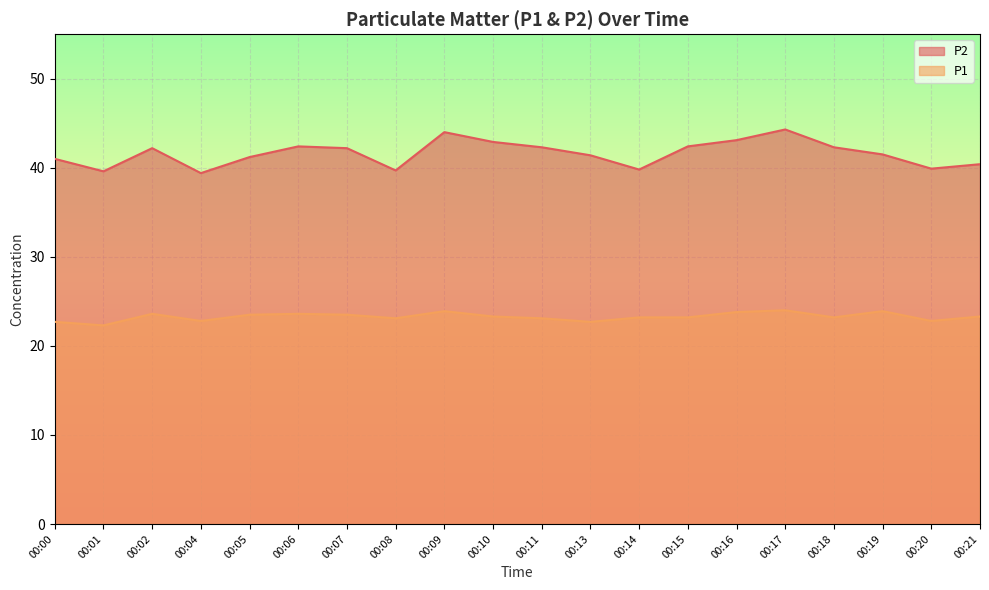

How many data points does each series have?

20